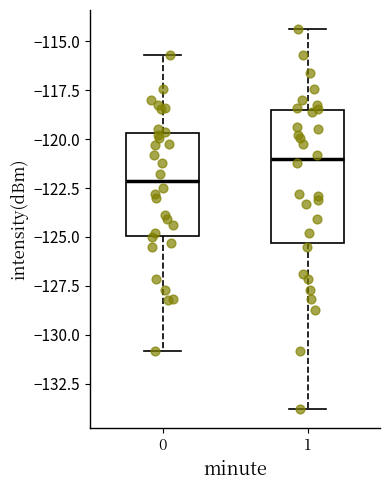

Which box's median line is the lowest?

0